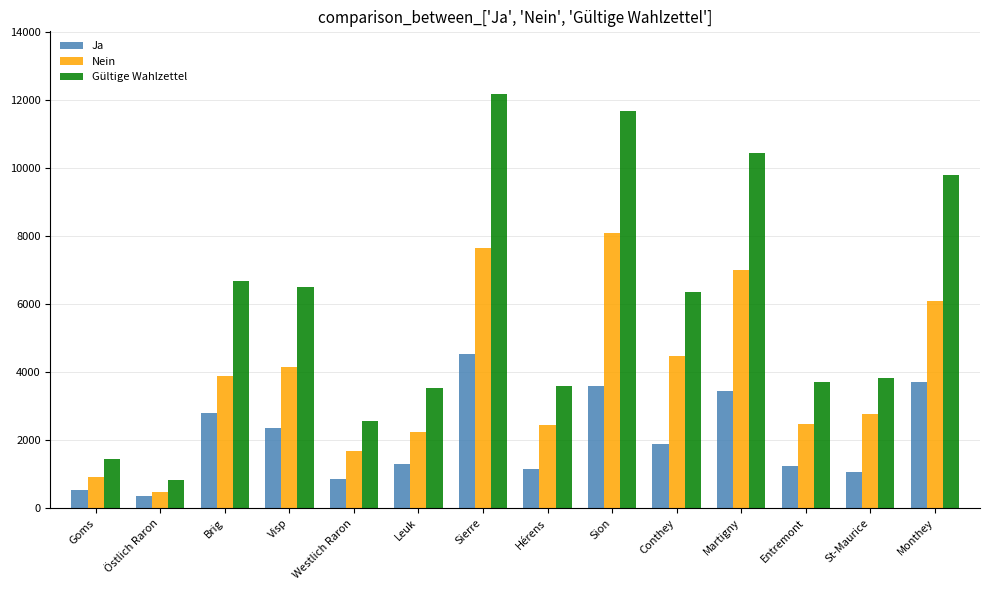

Is it true that Gültige Wahlzettel equals 3125 at Conthey?

False